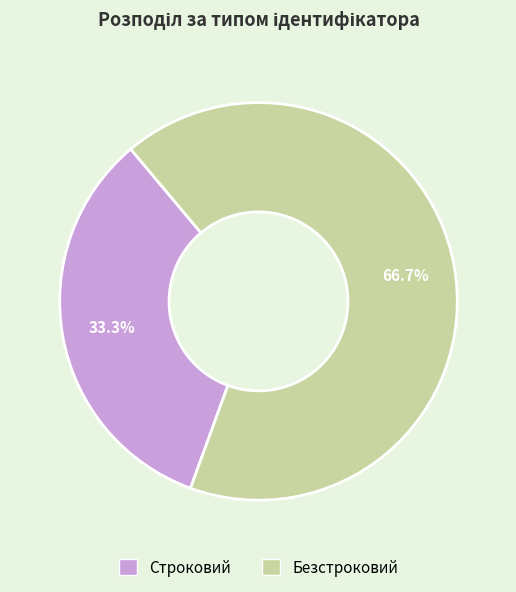

How many slices are in this pie chart?

2